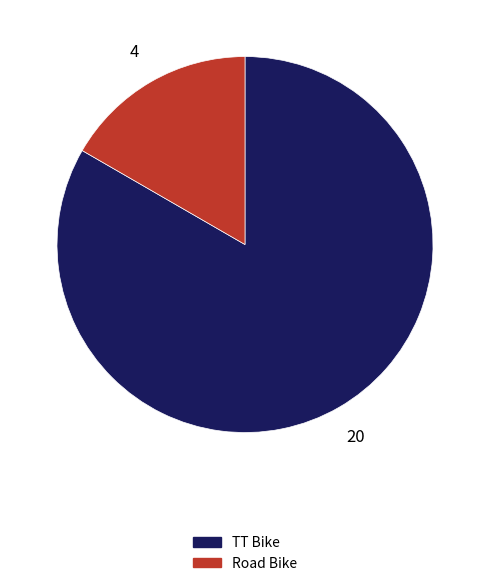

True or false: TT Bike accounts for 83% of the total.

True